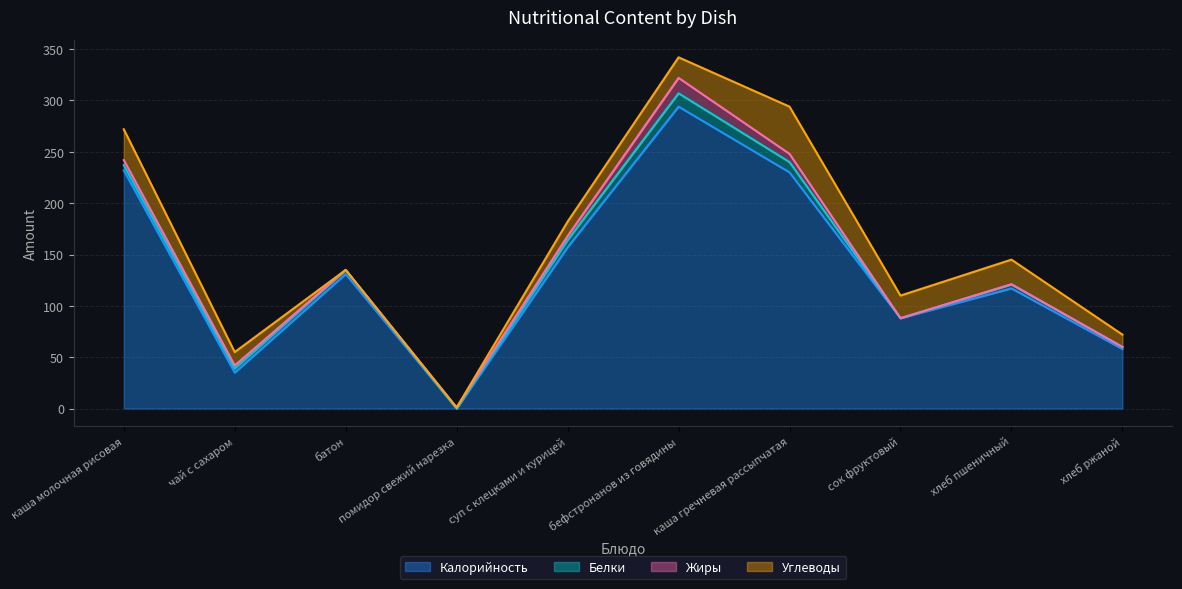

At which label is Калорийность closest to 147?

суп с клецками и курицей